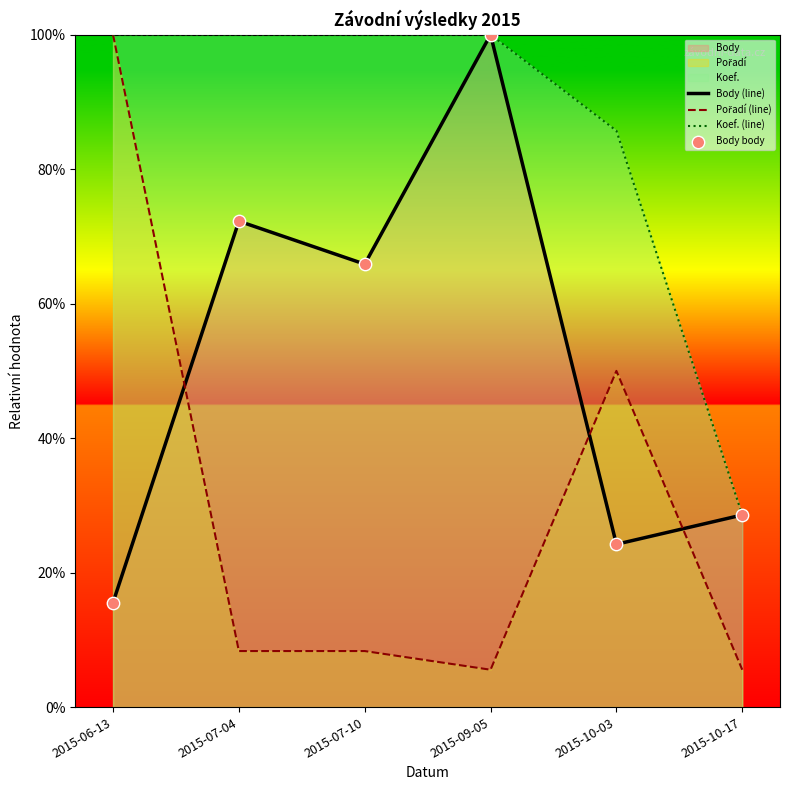

Which series has the widest spread of Y values?

Pořadí (line)